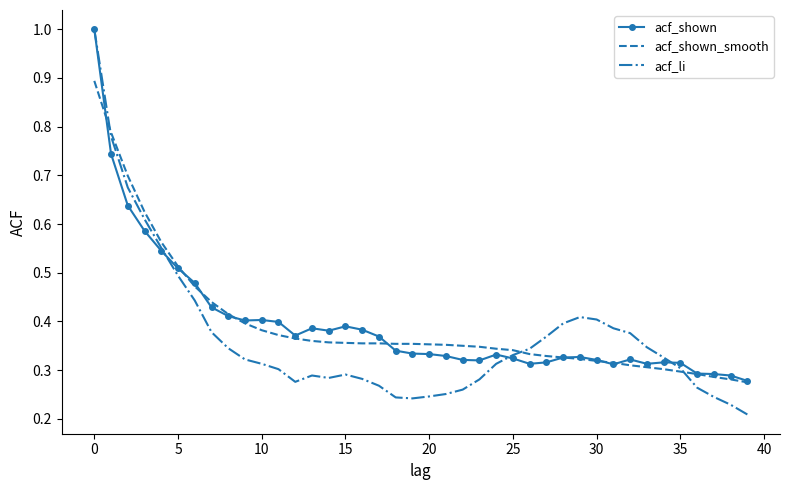

Which series has the widest spread of values?

acf_li